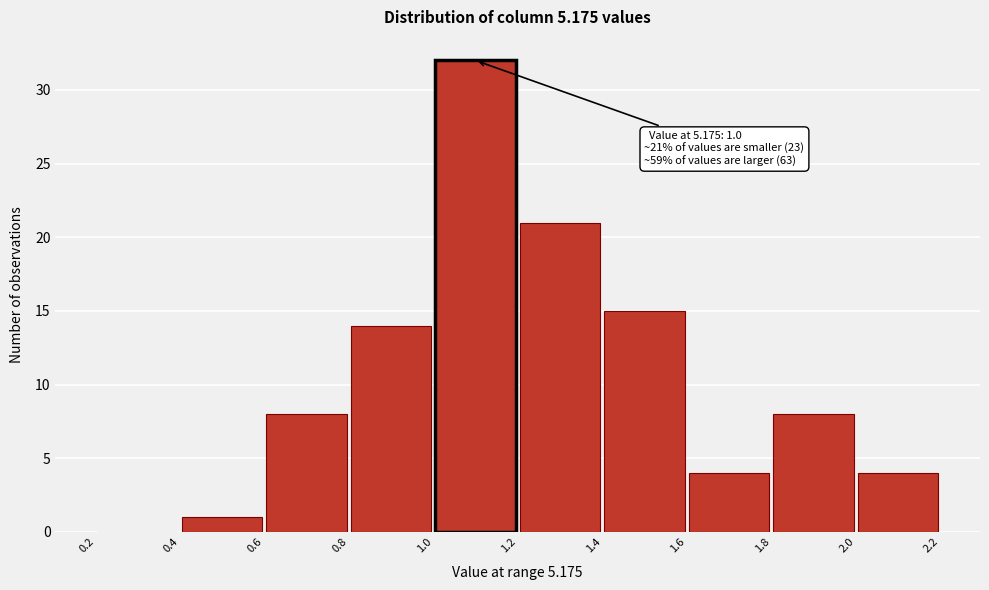

Which range on the x-axis has the tallest bar?

1.0 to 1.2